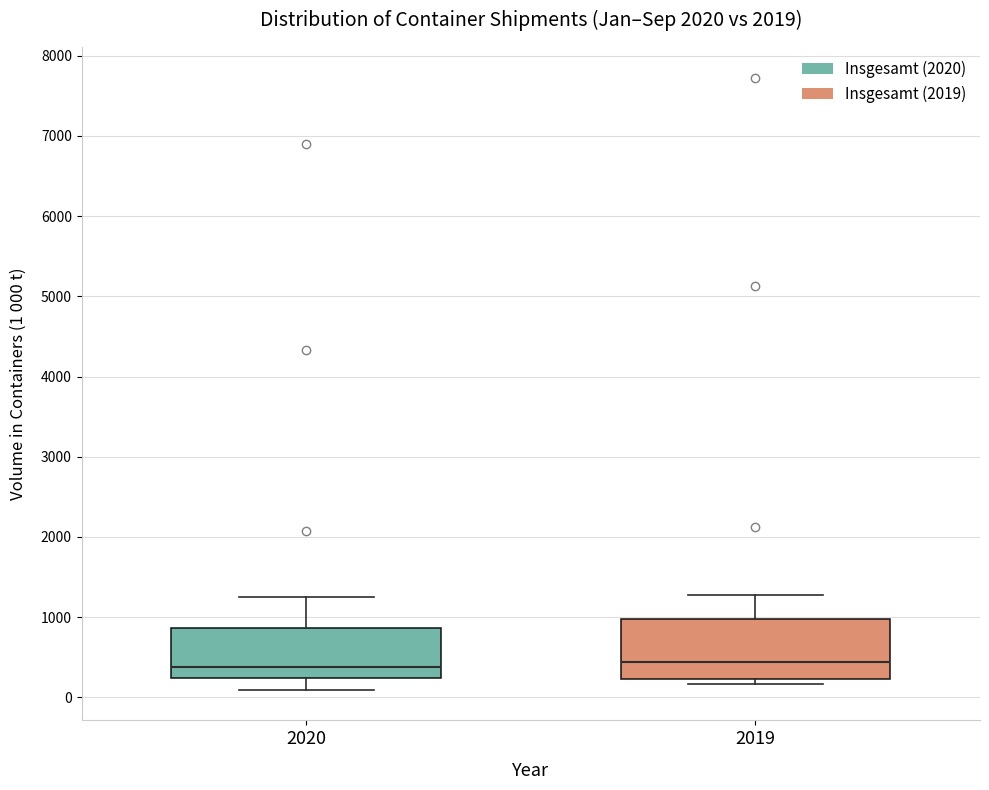

Which box is the tallest, from its lower edge to its upper edge?

2019